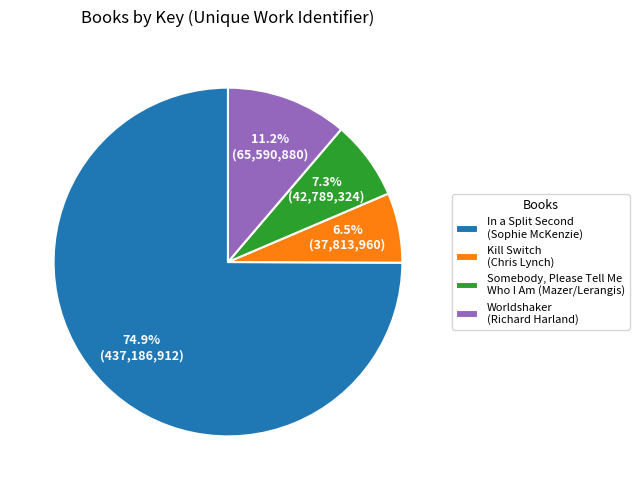

What is the largest slice in the pie chart?

In a Split Second (Sophie McKenzie)